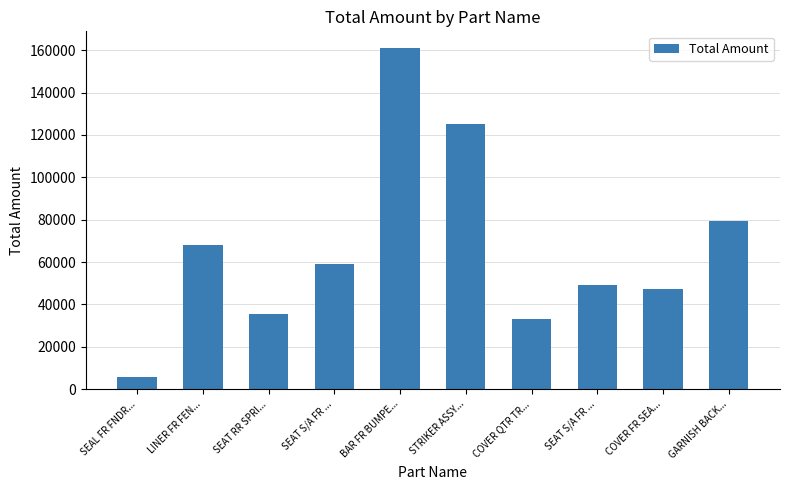

Reading left to right, transcribe all the data shown in this chart.

SEAL FR FNDR...=5654.3	LINER FR FEN...=67851.0	SEAT RR SPRI...=35556.6	SEAT S/A FR ...=59261.8	BAR FR BUMPE...=160853.4	STRIKER ASSY...=125296.8	COVER QTR TR...=33016.9	SEAT S/A FR ...=49103.1	COVER FR SEA...=47409.2	GARNISH BACK...=79159.6